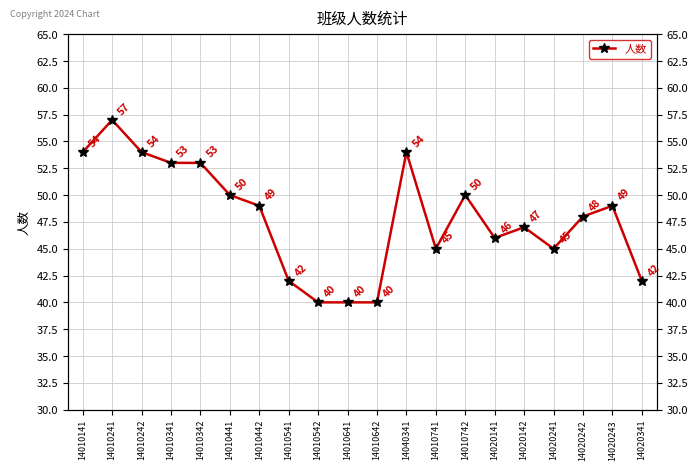

True or false: the data shows 79 at 14020242.

False